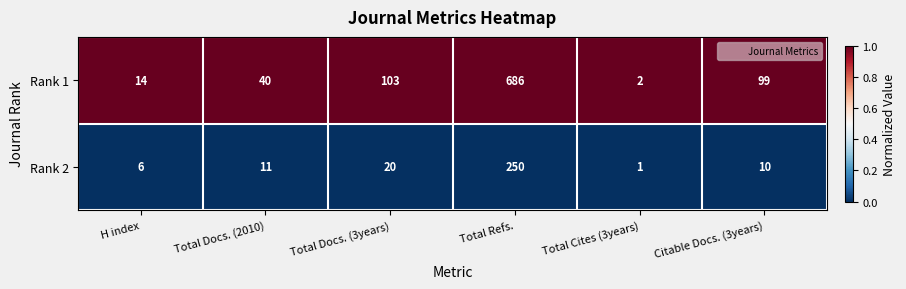

Rank the series by their average value, from highest to lowest.

Rank 1, Rank 2